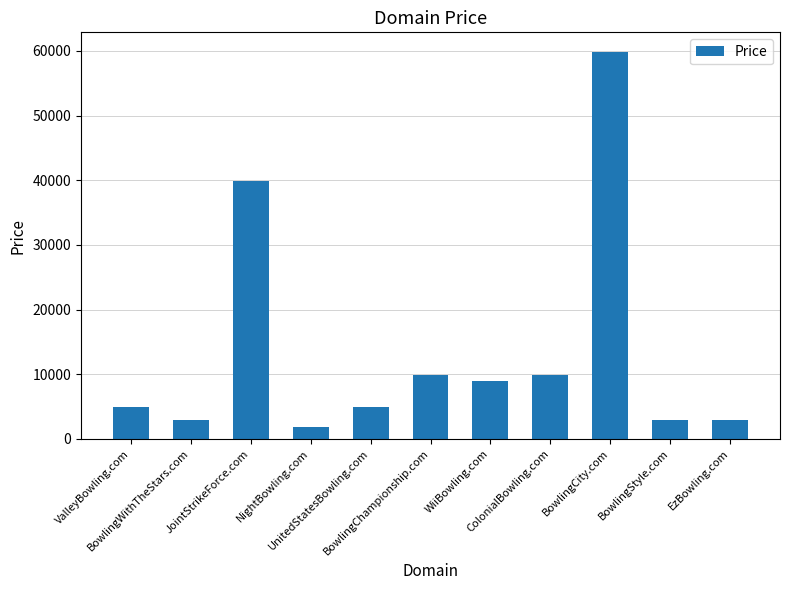

Which label corresponds to the smallest value in the chart?

NightBowling.com